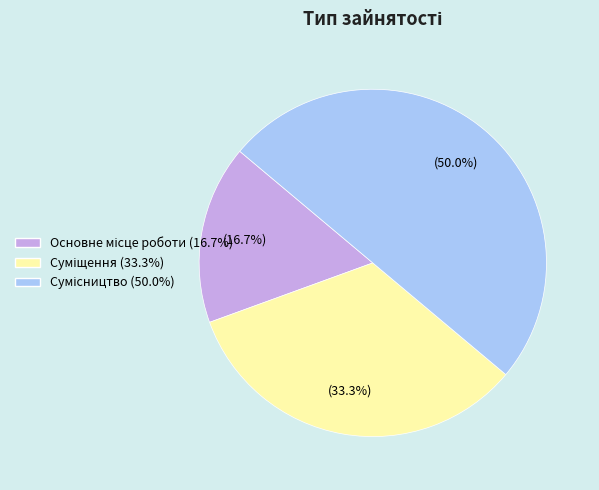

How many segments does this pie chart have?

3